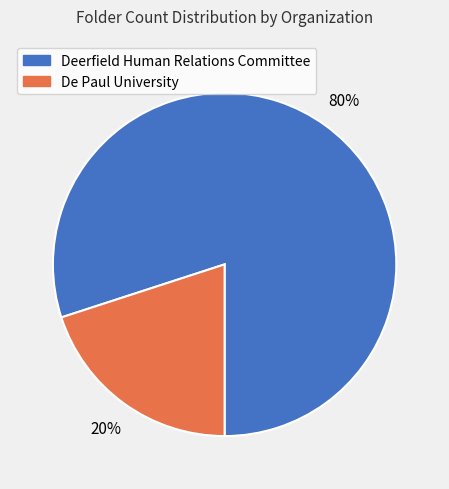

Which has a higher value, Deerfield Human Relations Committee or De Paul University?

Deerfield Human Relations Committee